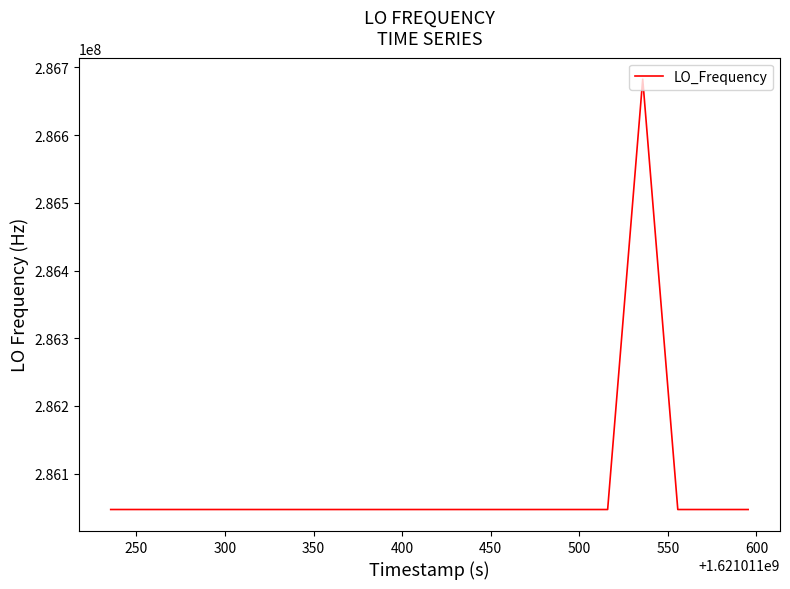

What is the maximum value shown in the chart?

286682706.8